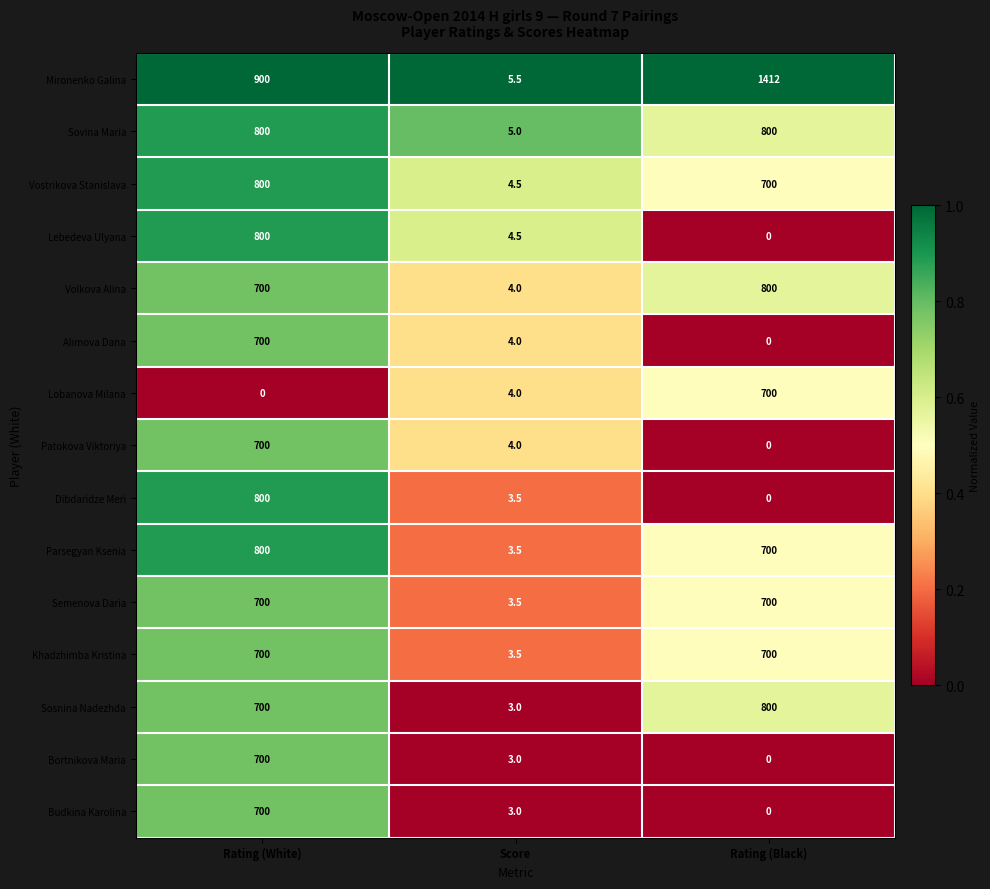

Is it true that Alimova Dana equals 4.0 at Score?

True